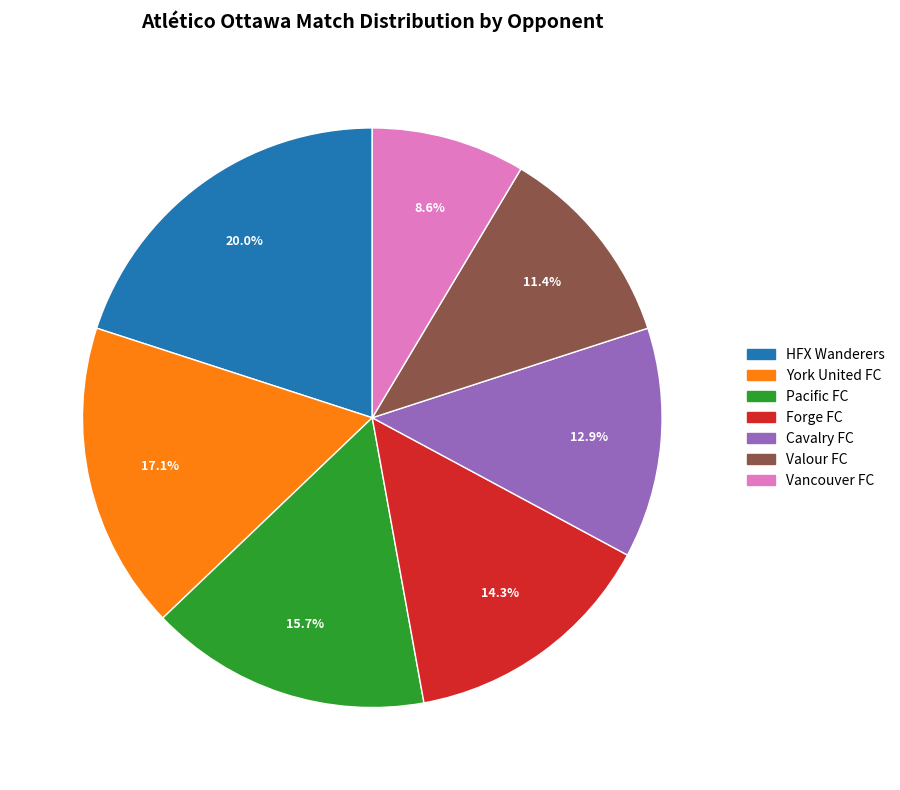

What is the total percentage of HFX Wanderers and Pacific FC?

35.7%